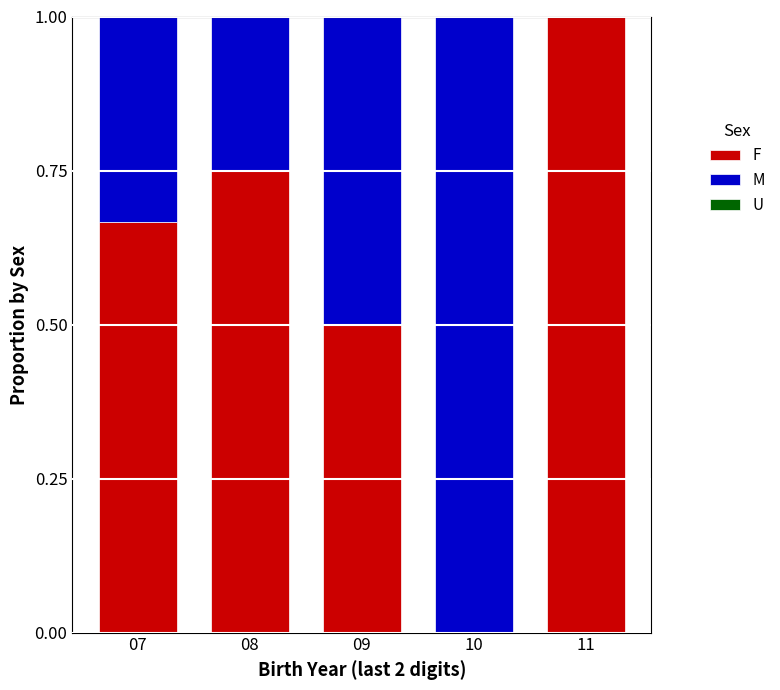

Which category has the highest value in the F series?

11